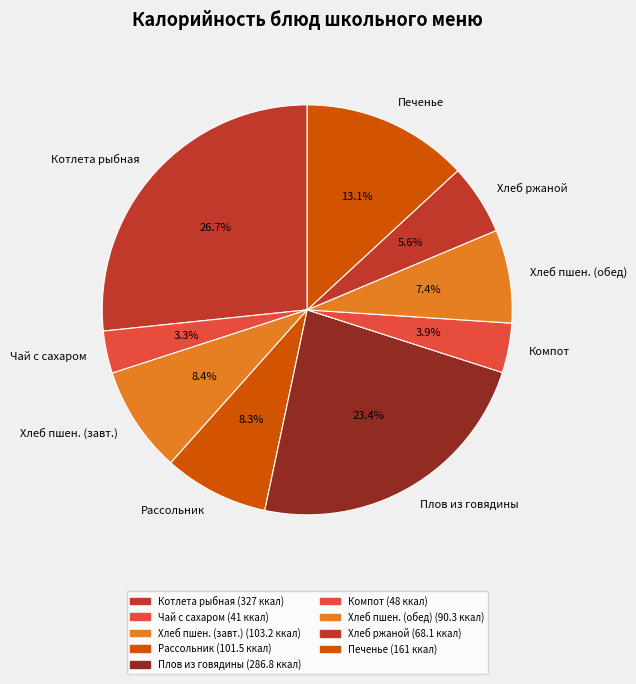

Which category has the biggest portion of the pie?

Котлета рыбная (327 ккал)